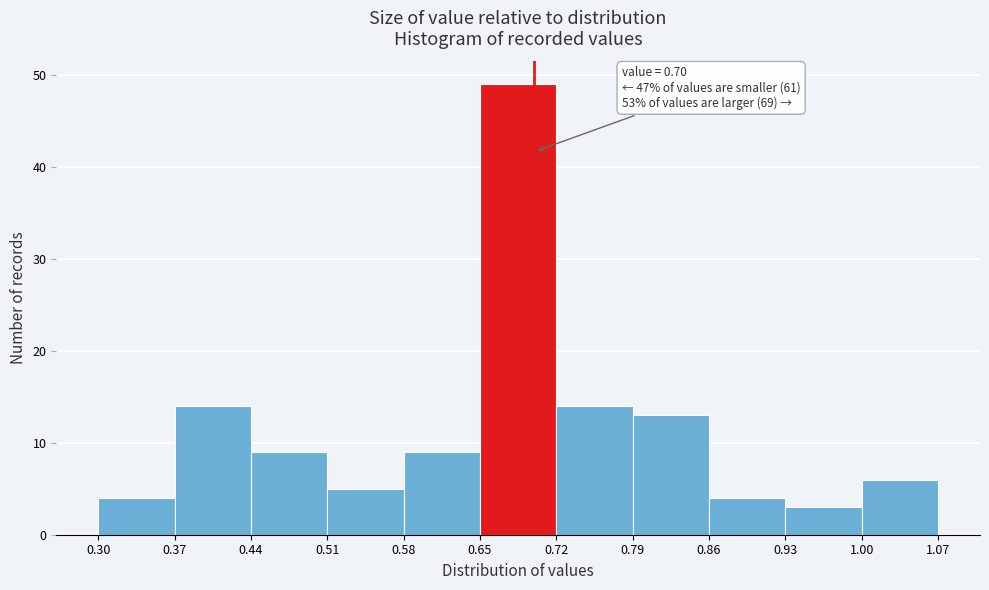

Which range on the x-axis has the tallest bar?

0.65 to 0.72